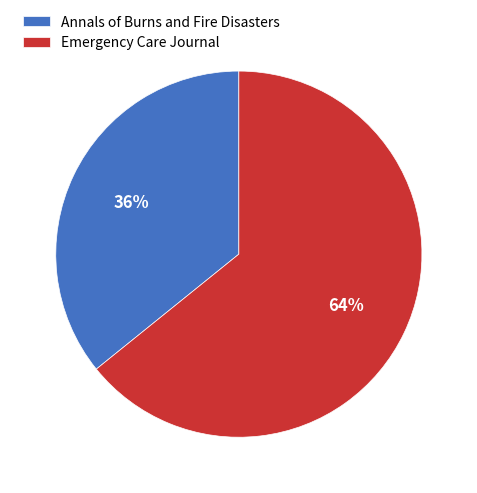

To the nearest percent, what is the difference between the largest and smallest slice percentages?

28%